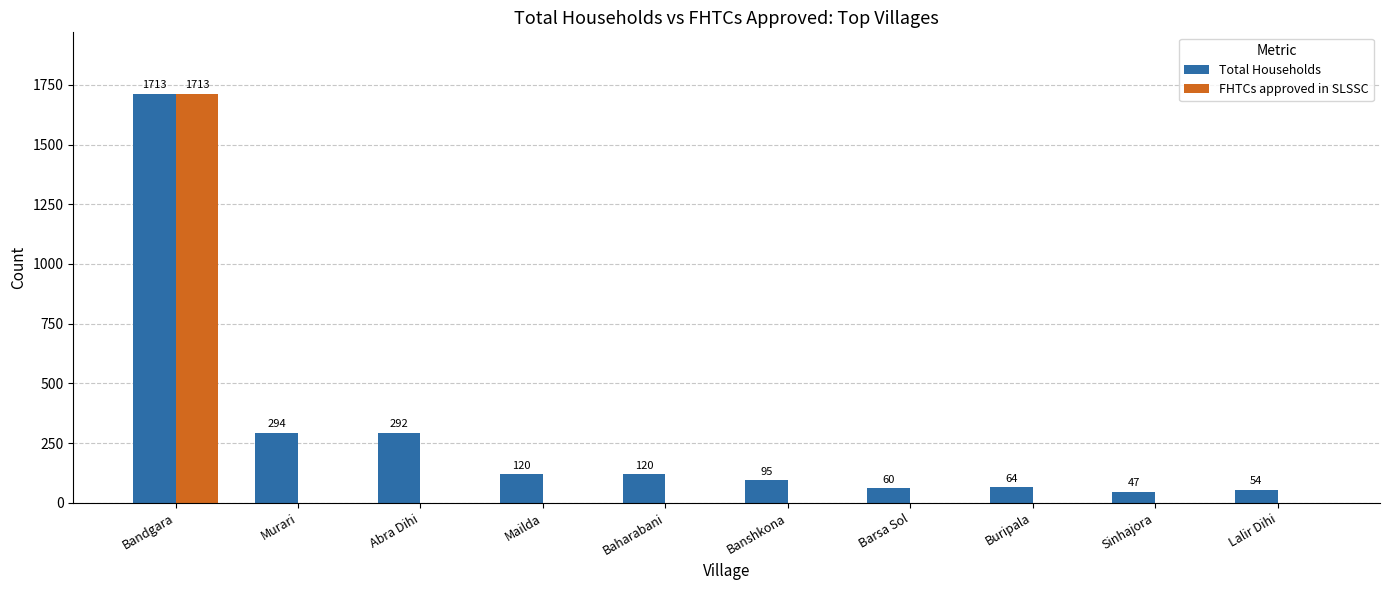

How many groups of bars are there?

10